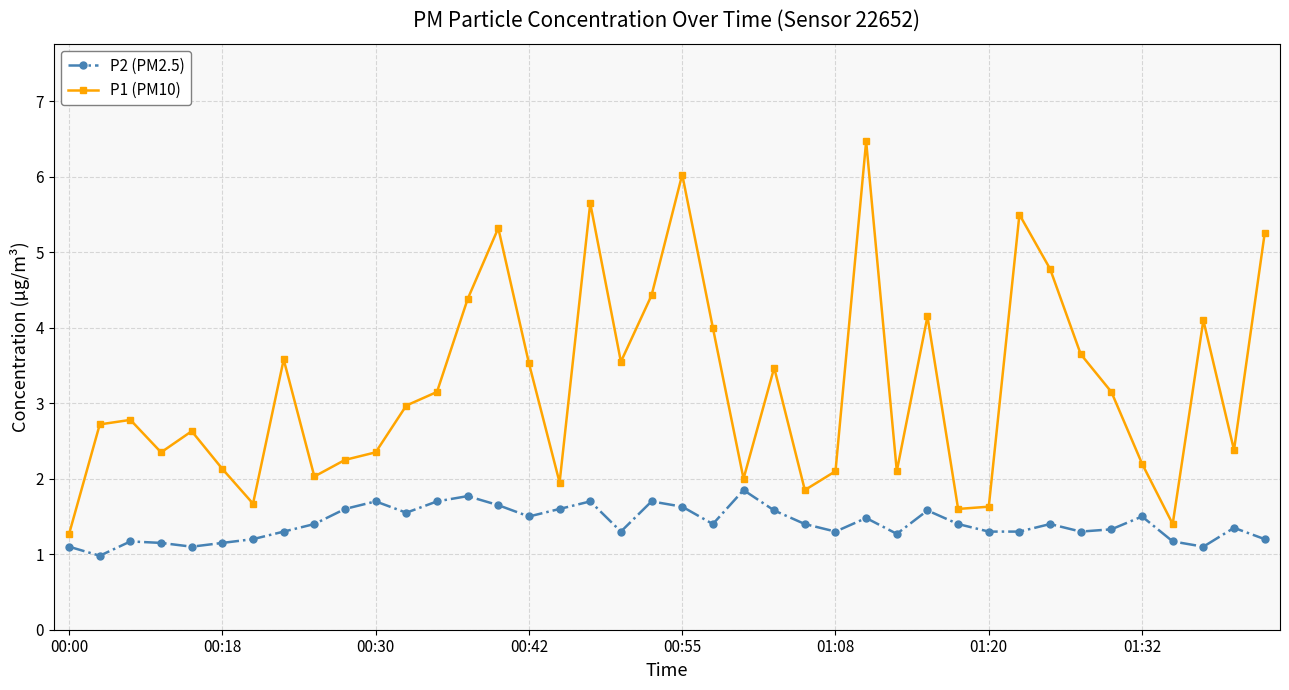

Which series has the largest total across all categories?

P1 (PM10)